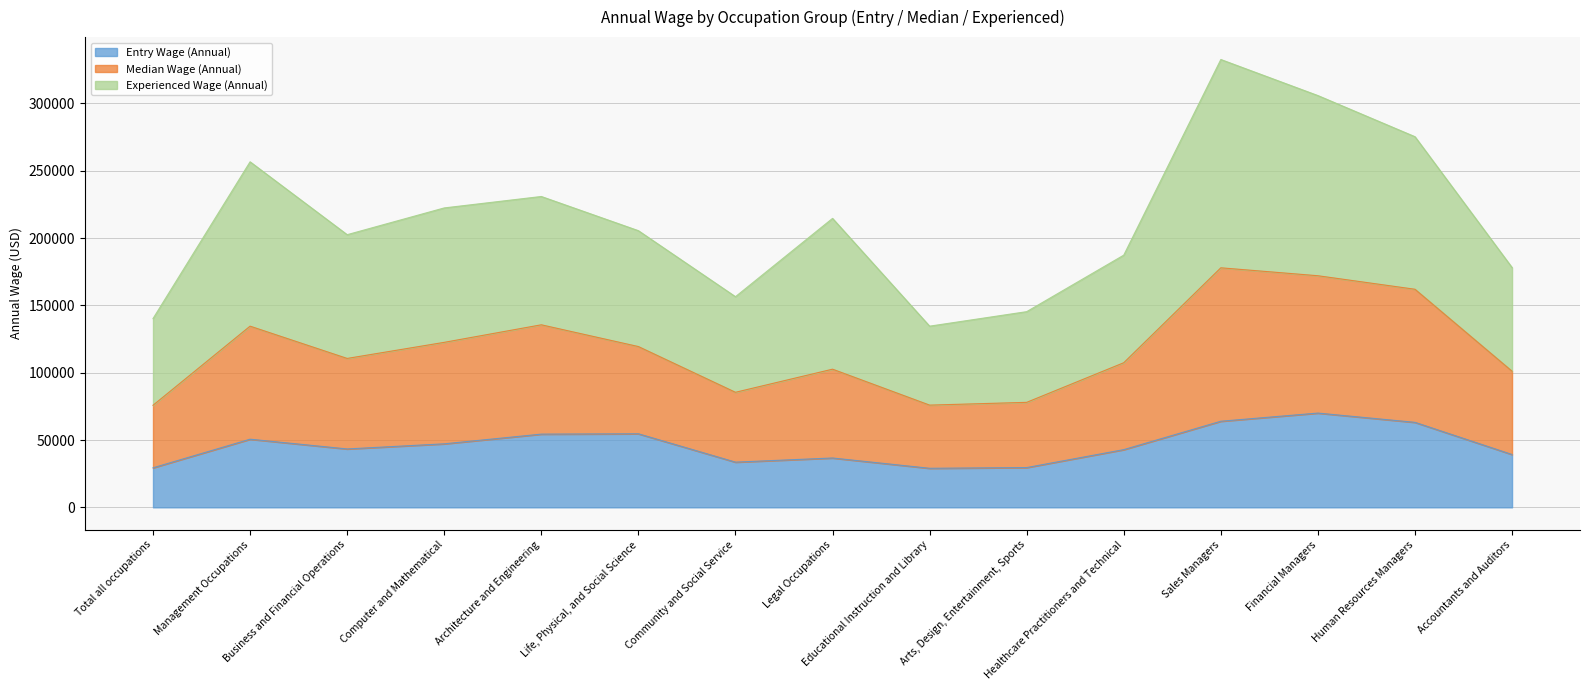

What is the total value across all series at Total all occupations?

140193